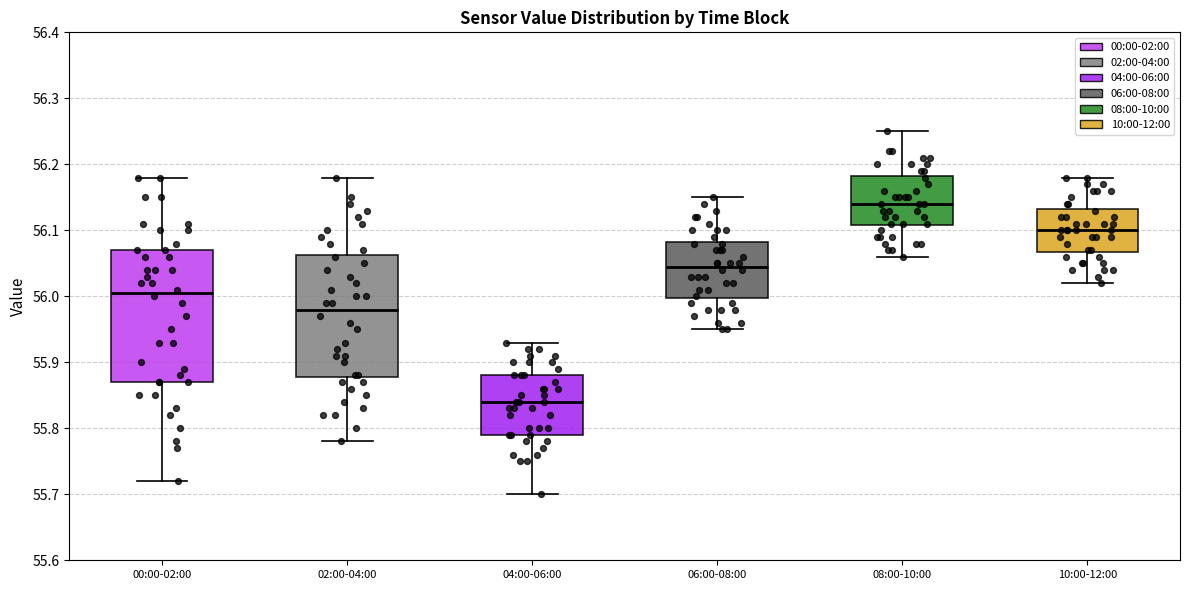

Reading left to right, read every box against the y-axis: the position of its median line, the range the box covers, and the ends of its whiskers. The values are not printed on the chart, so give them approximately, as read against the axis.

00:00-02:00: median 56.01, box 55.87 to 56.07, whiskers 55.72 to 56.18
02:00-04:00: median 55.98, box 55.88 to 56.06, whiskers 55.78 to 56.18
04:00-06:00: median 55.84, box 55.79 to 55.88, whiskers 55.70 to 55.93
06:00-08:00: median 56.05, box 56.00 to 56.08, whiskers 55.95 to 56.15
08:00-10:00: median 56.14, box 56.11 to 56.18, whiskers 56.06 to 56.25
10:00-12:00: median 56.10, box 56.07 to 56.13, whiskers 56.02 to 56.18